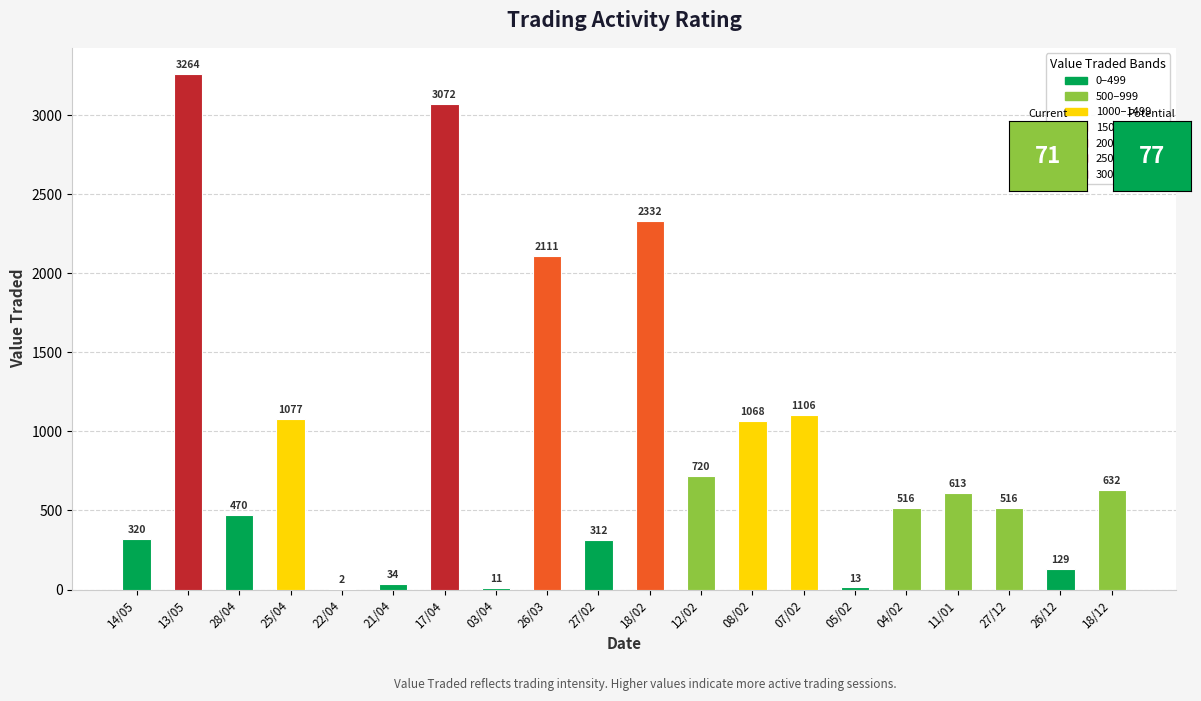

What is the change in value from 25/04 to 21/04?

-1043